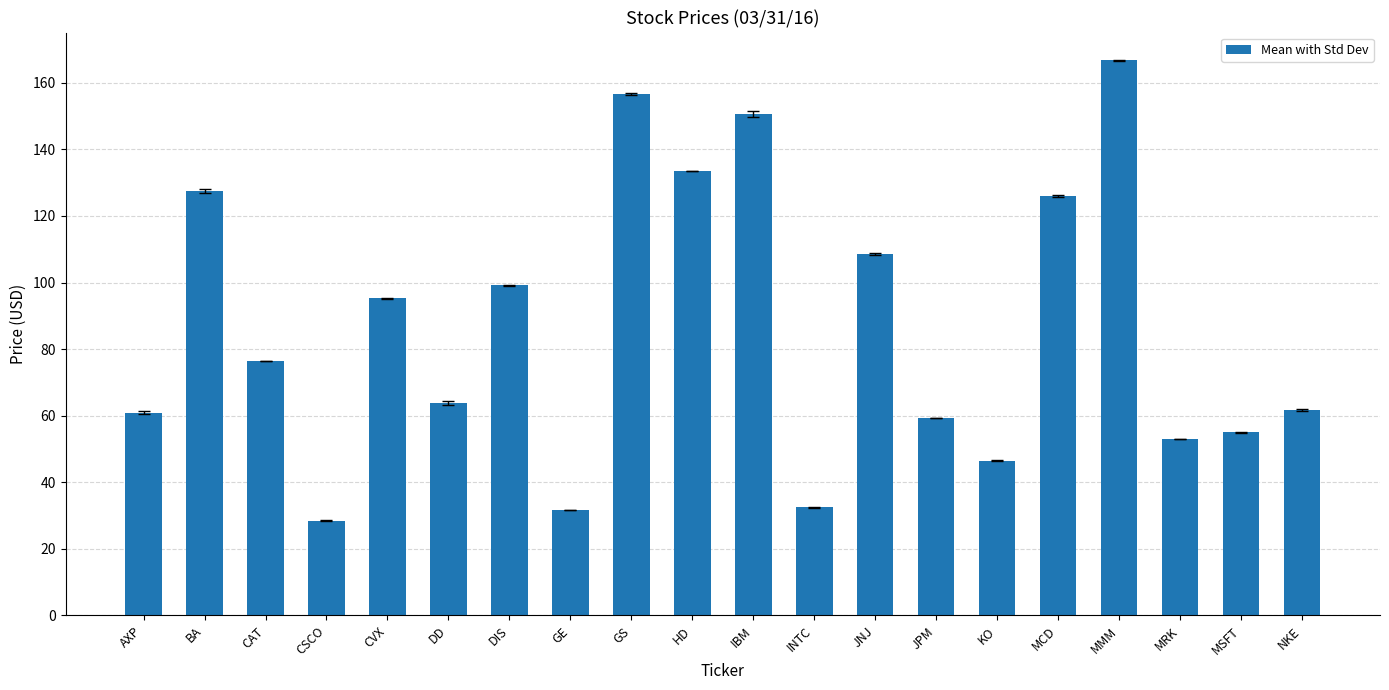

What position from the left is AXP?

1